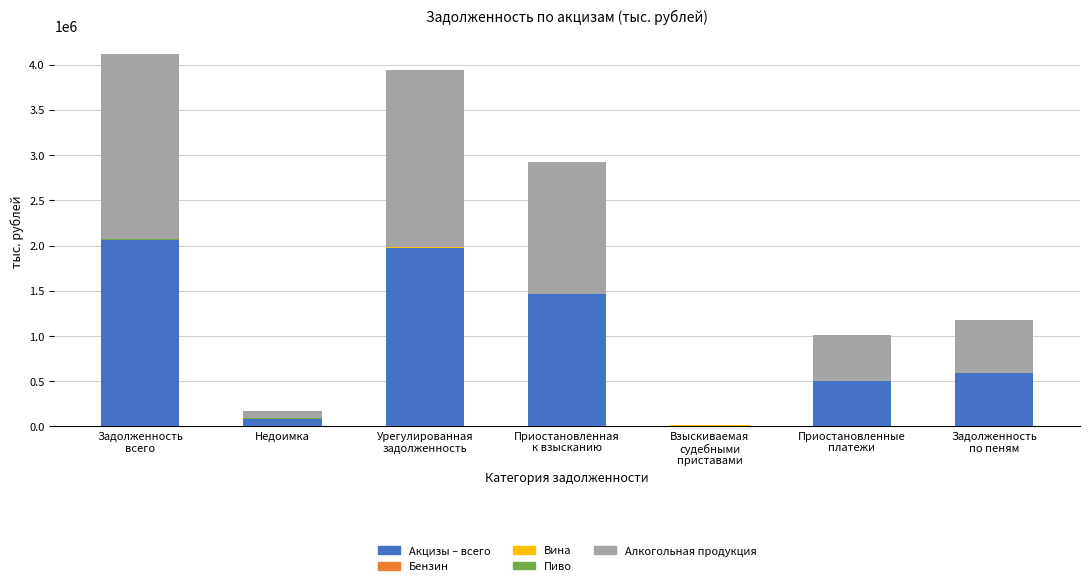

What is the maximum value for Акцизы – всего?

2057957